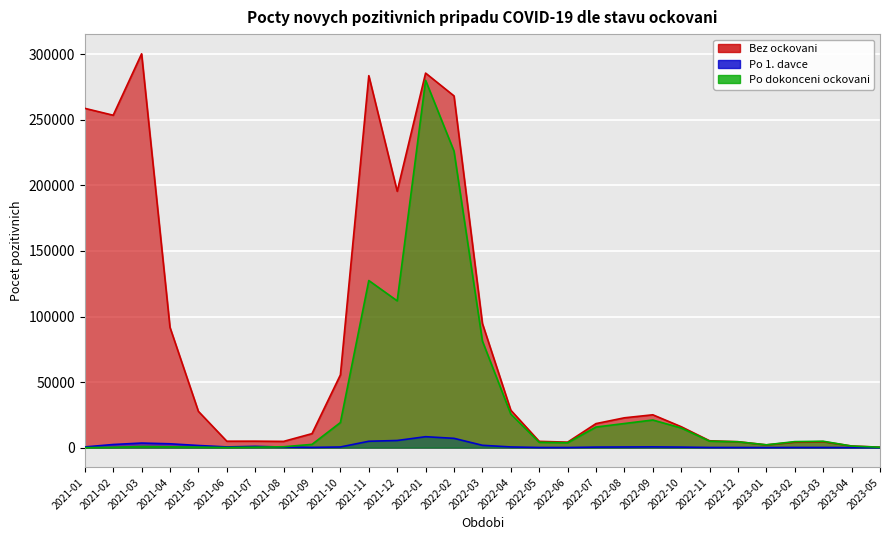

Where is the first local maximum for Bez ockovani?

2021-03